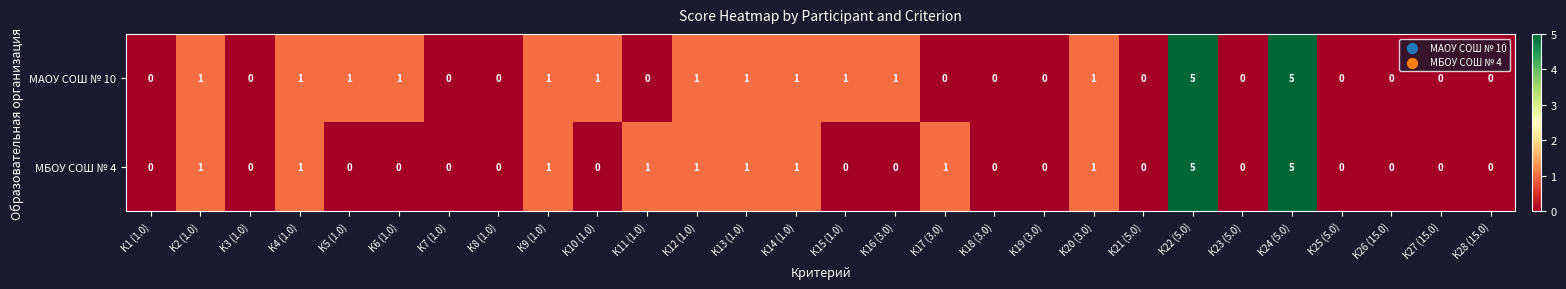

What is the greatest value displayed?

5